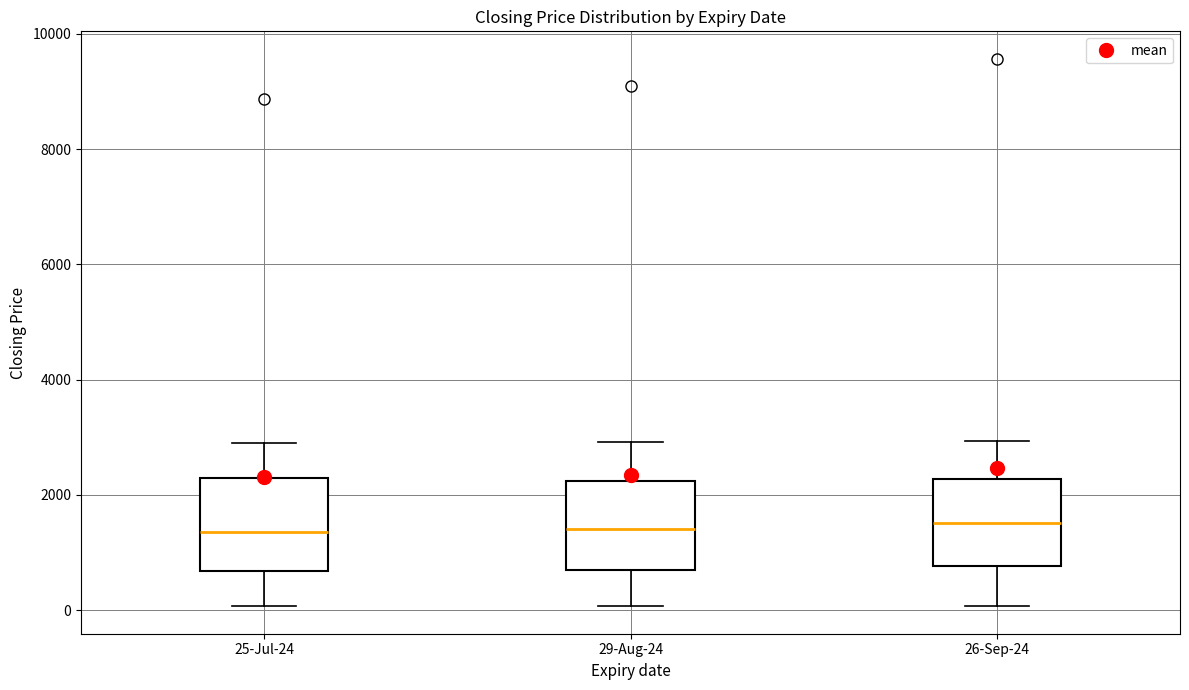

Reading left to right, transcribe this box plot: for each box, give where its median line is, the range the box spans, and where its two whiskers end, as read against the y-axis. The values are not printed on the chart, so give them approximately, as read against the axis.

25-Jul-24: median 1400, box 600 to 2200, whiskers 0 to 3000
29-Aug-24: median 1400, box 800 to 2200, whiskers 0 to 3000
26-Sep-24: median 1600, box 800 to 2200, whiskers 0 to 3000